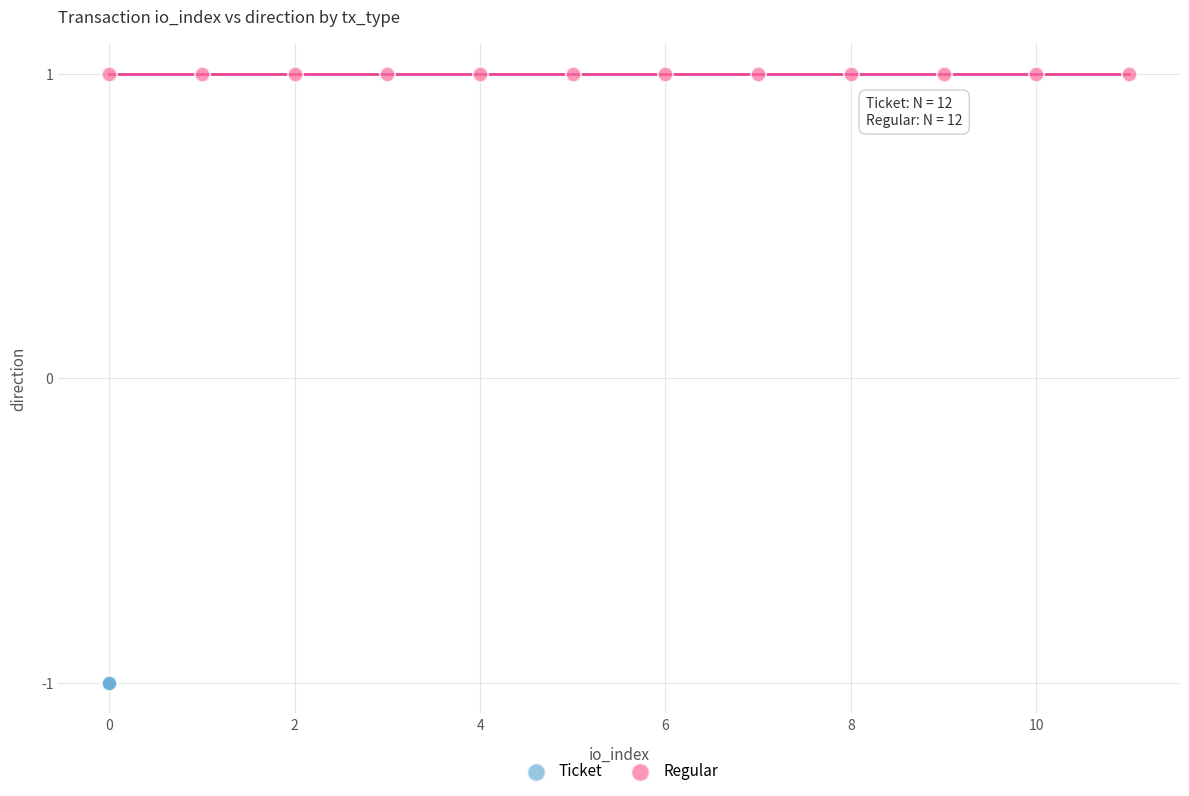

Which series contains the highest Y value?

Regular